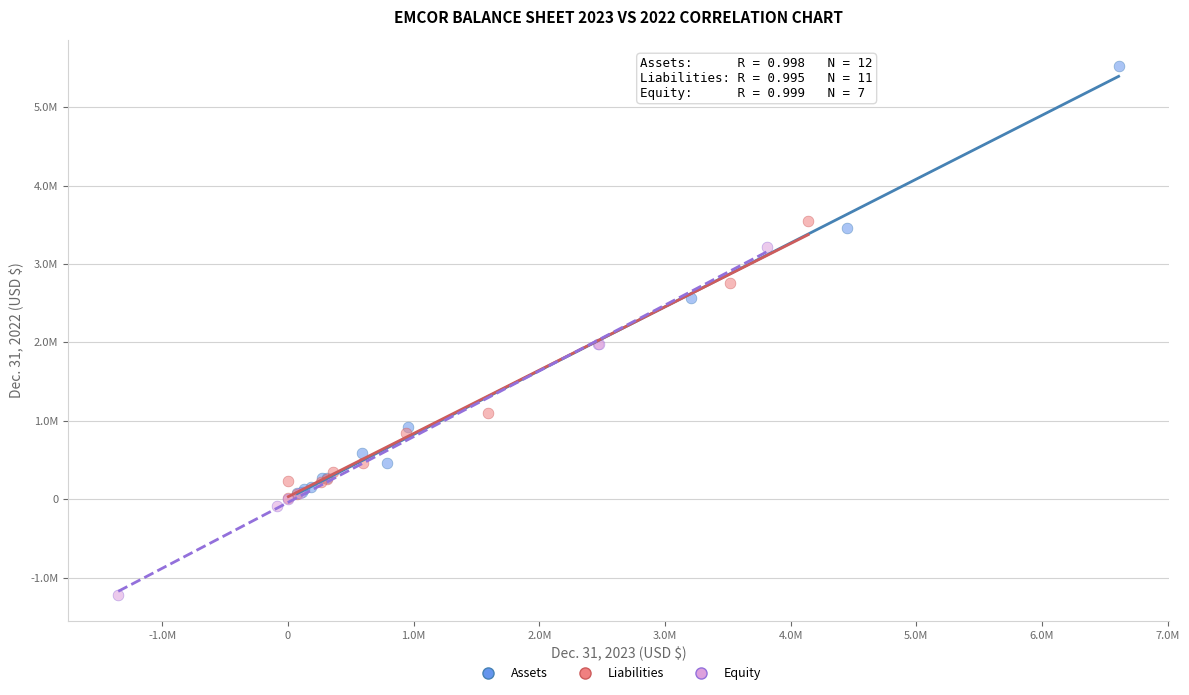

Which series reaches the maximum Y coordinate?

Assets